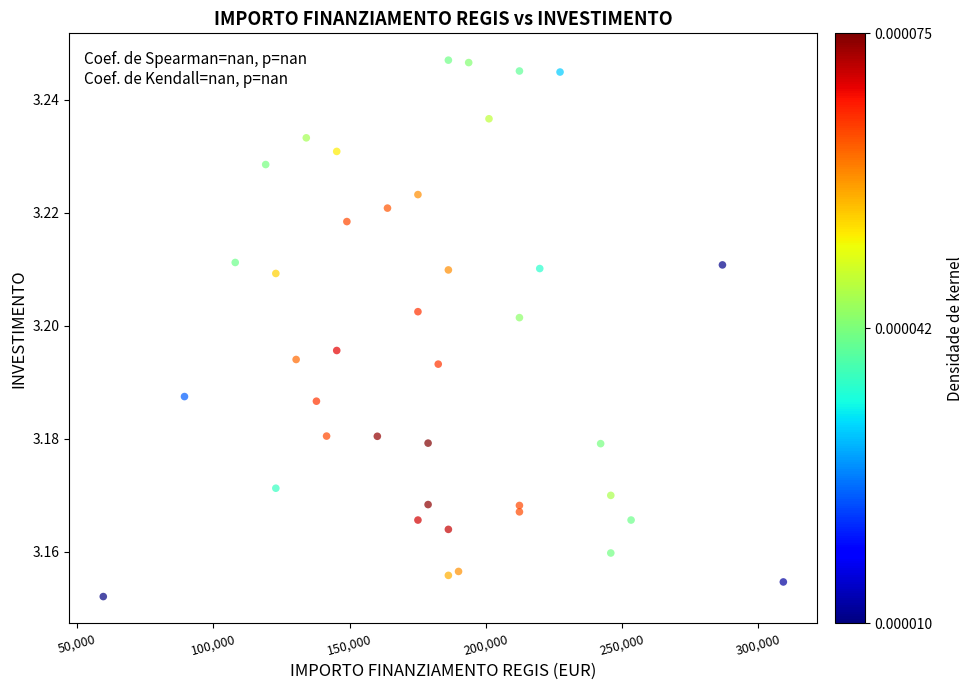

What is the range of X values (max minus min)?

249629.6